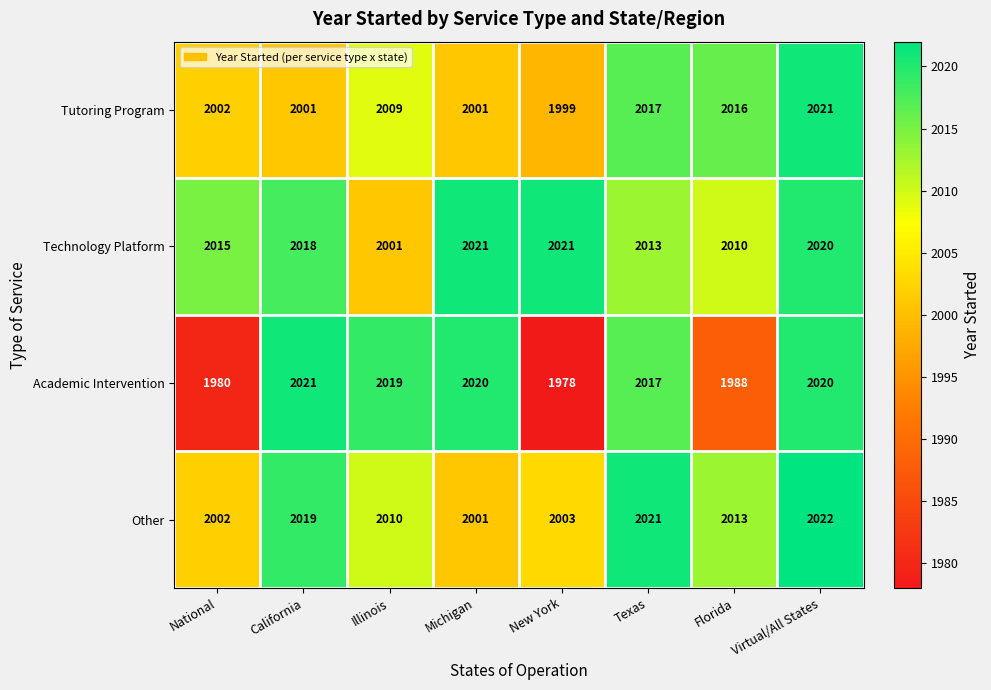

Which category has the highest value across all series?

Virtual/All States